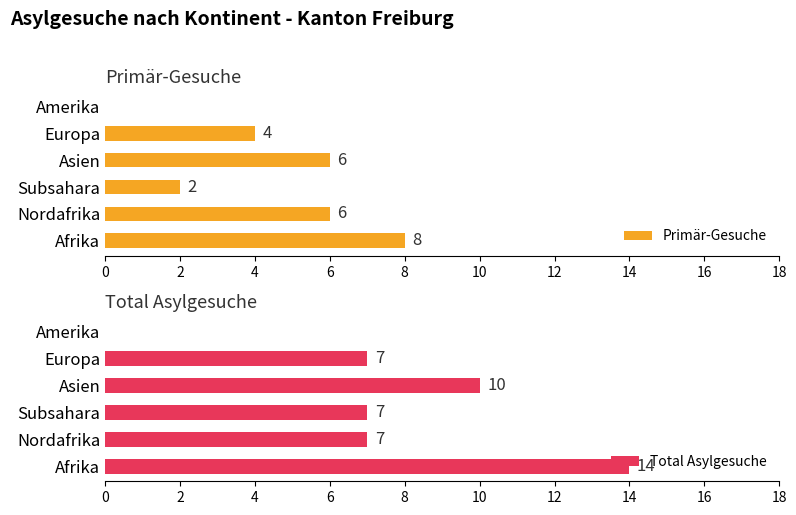

Which has a higher value, 6 or 4?

6